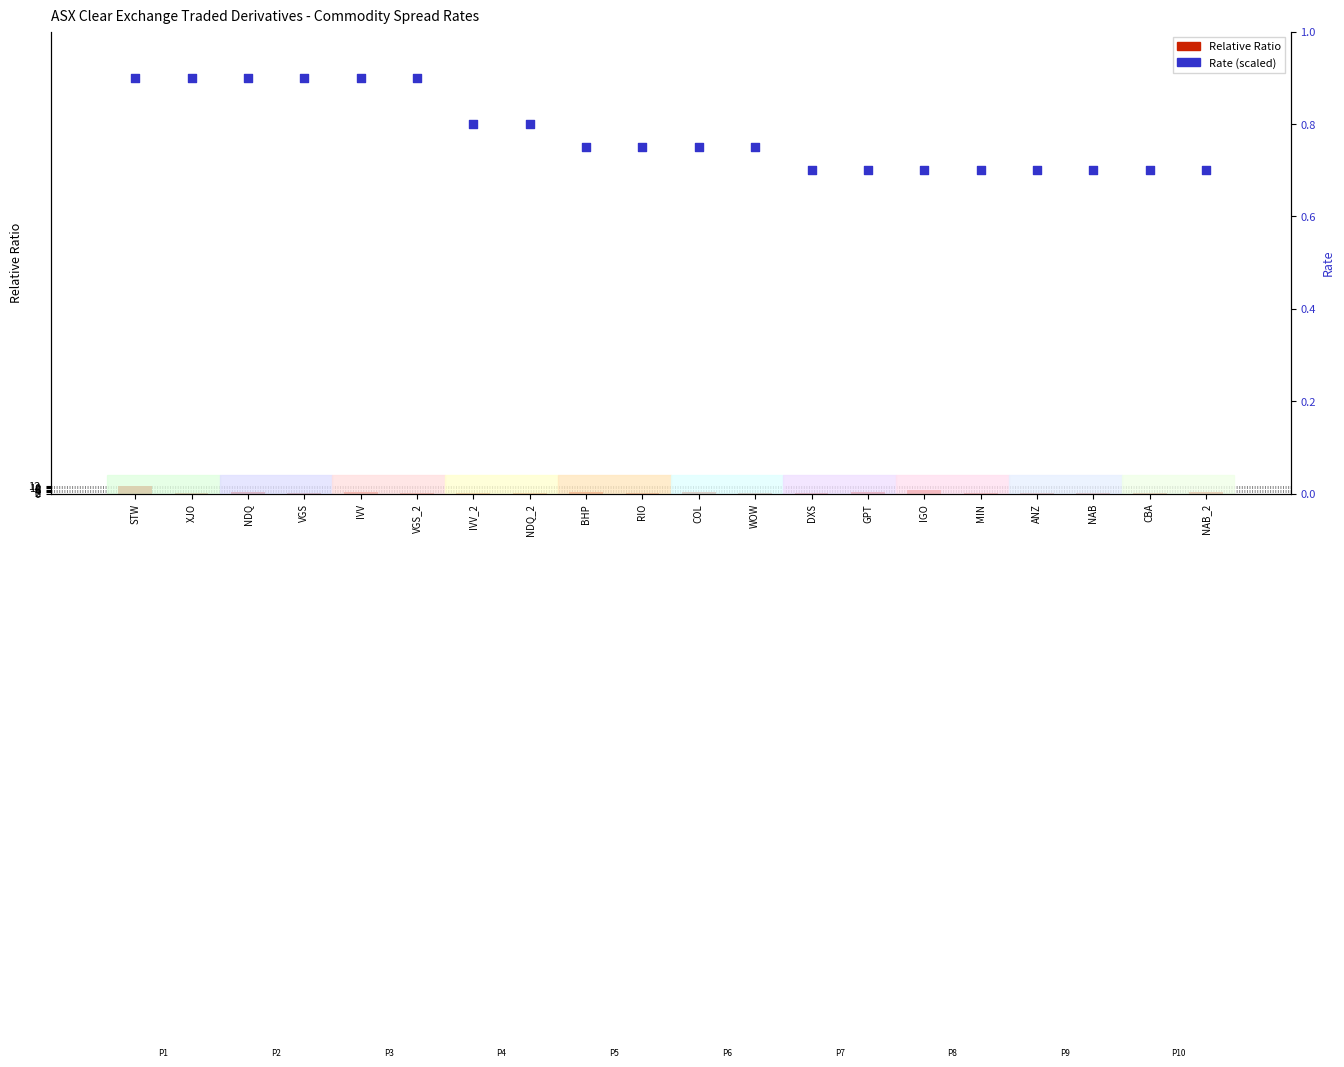

Which series contains the lowest Y value?

Relative Ratio